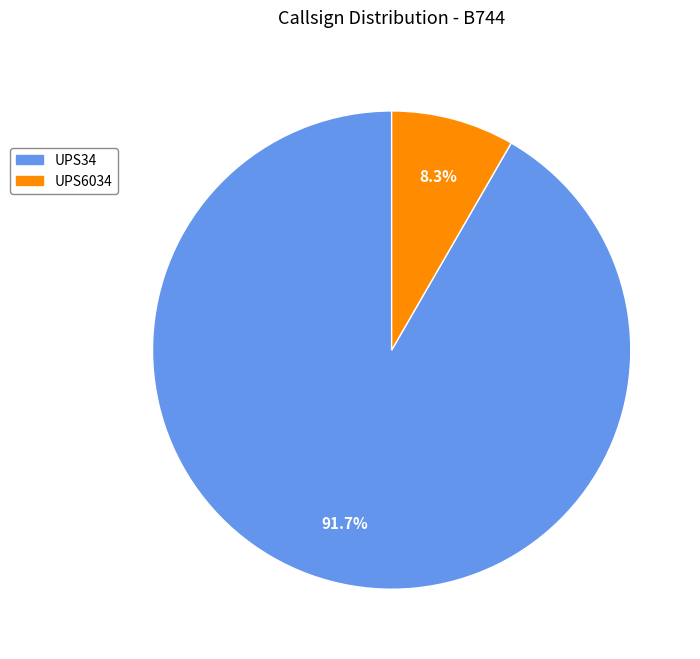

How many slices are in this pie chart?

2